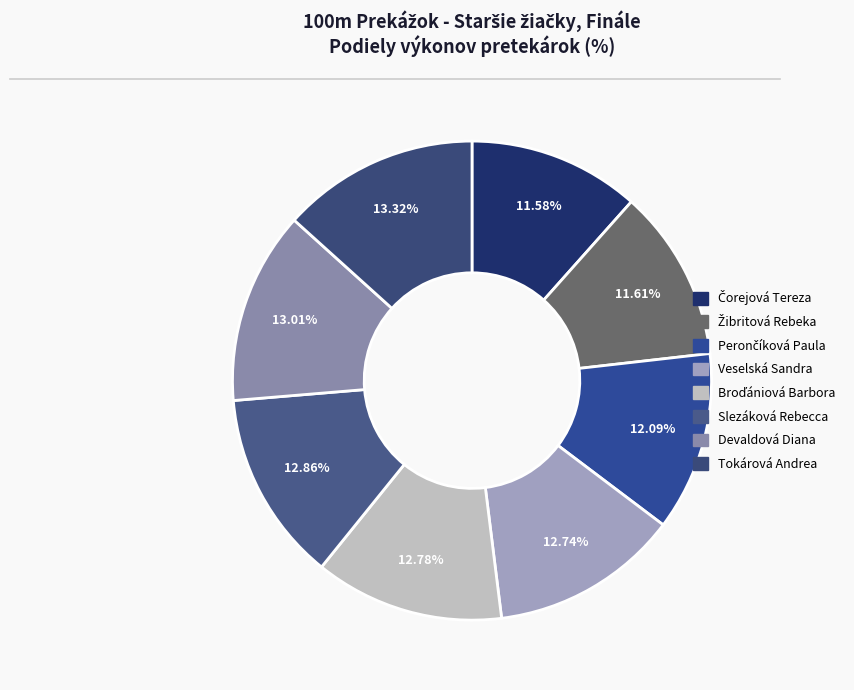

To the nearest percent, what is the difference between the largest and smallest slice percentages?

2%